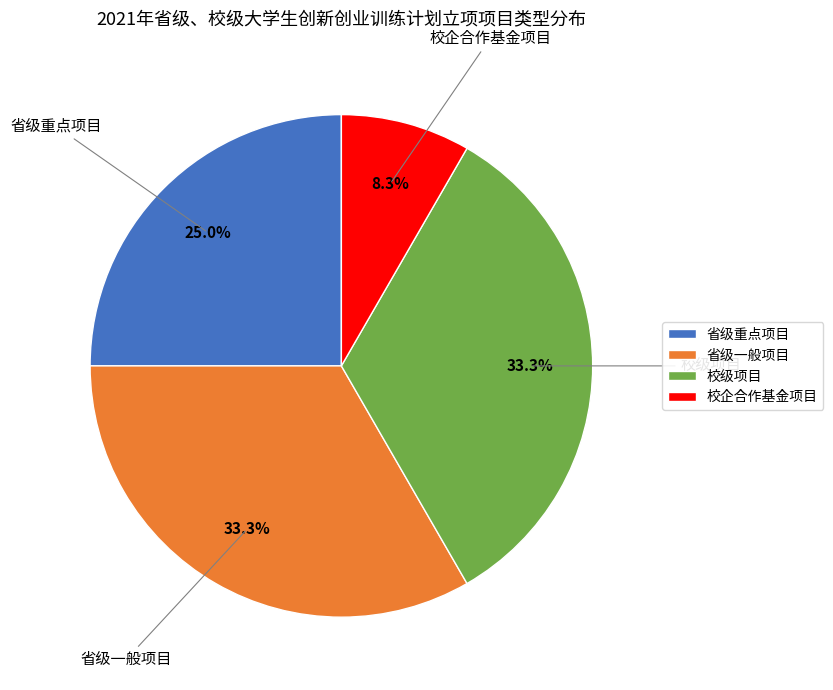

Is it true that 校企合作基金项目 is 16% of the pie?

False